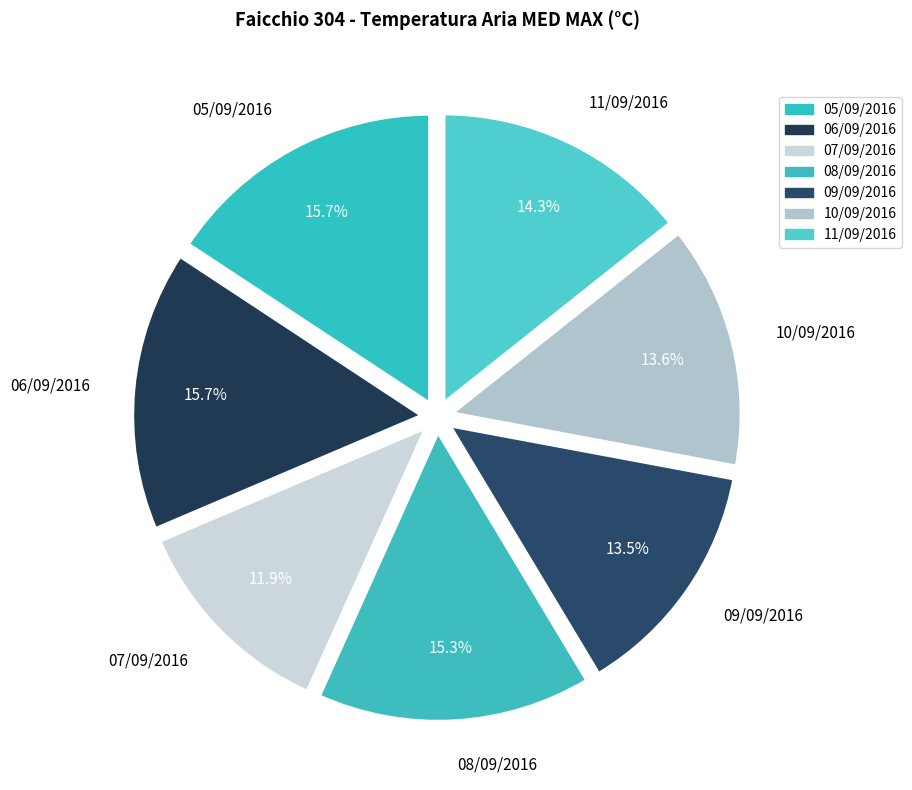

What portion of the pie excludes 08/09/2016?

84.7%